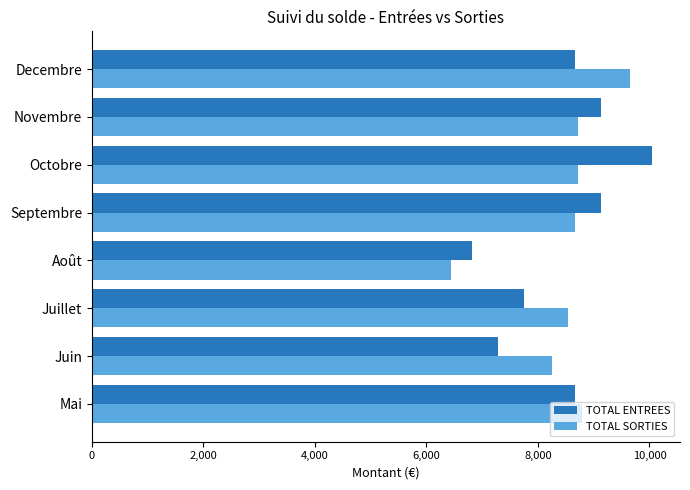

What is the difference between the highest and lowest values at Octobre?

1325.6